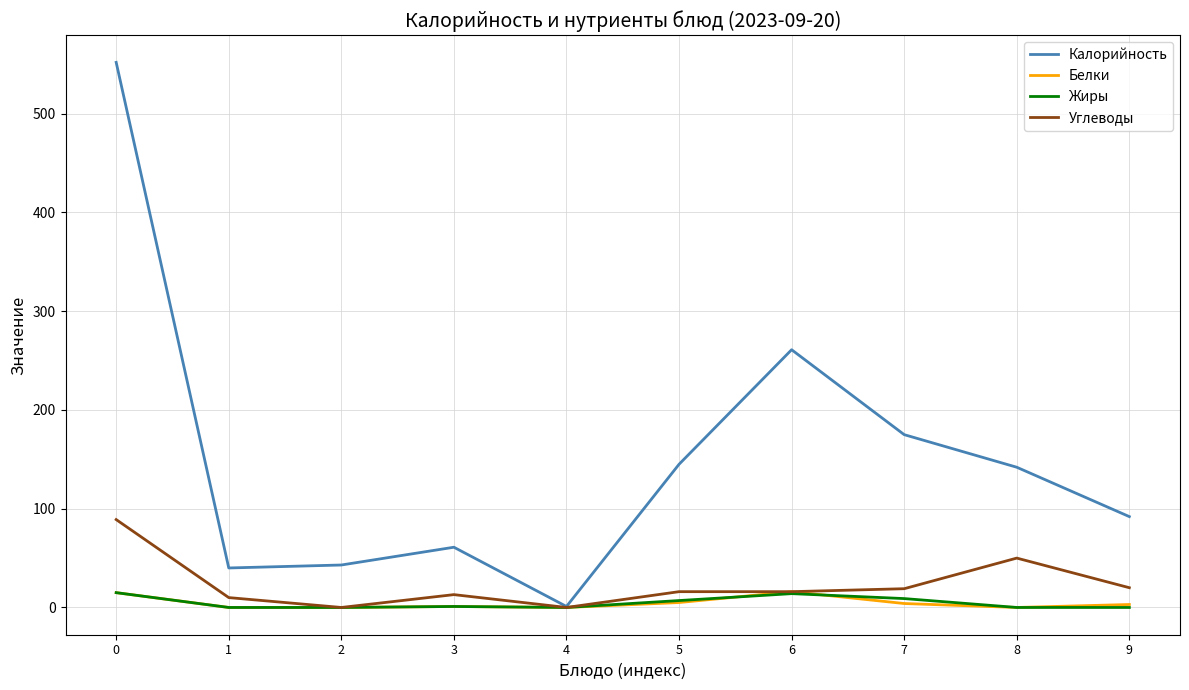

What is the difference between the Калорийность values at 9 and 7?

83